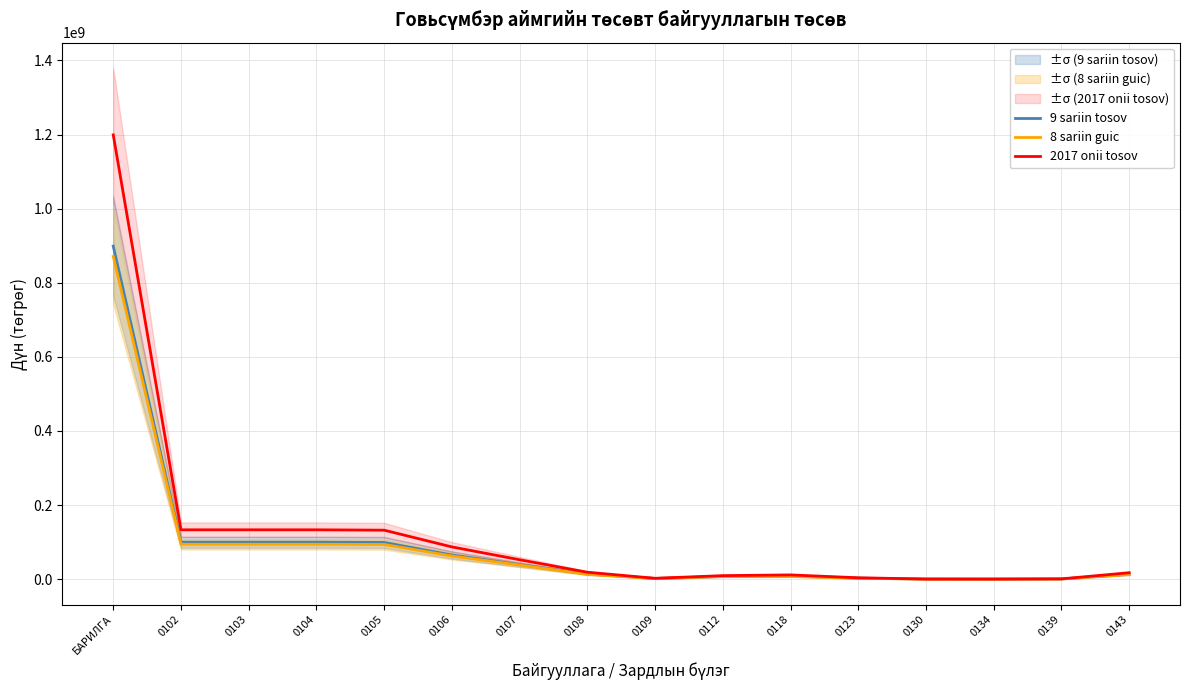

At which category does 9 sariin tosov reach its first local valley?

0109